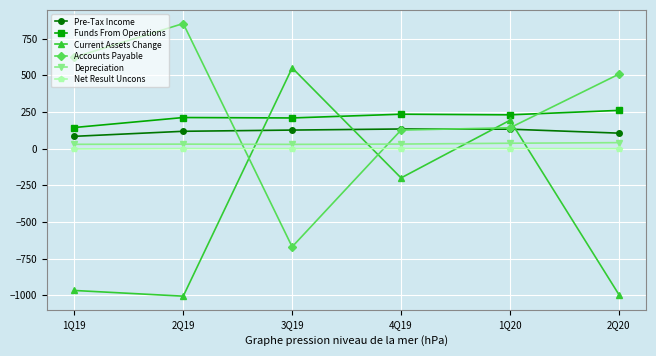

Where is the first local minimum for Current Assets Change?

2Q19